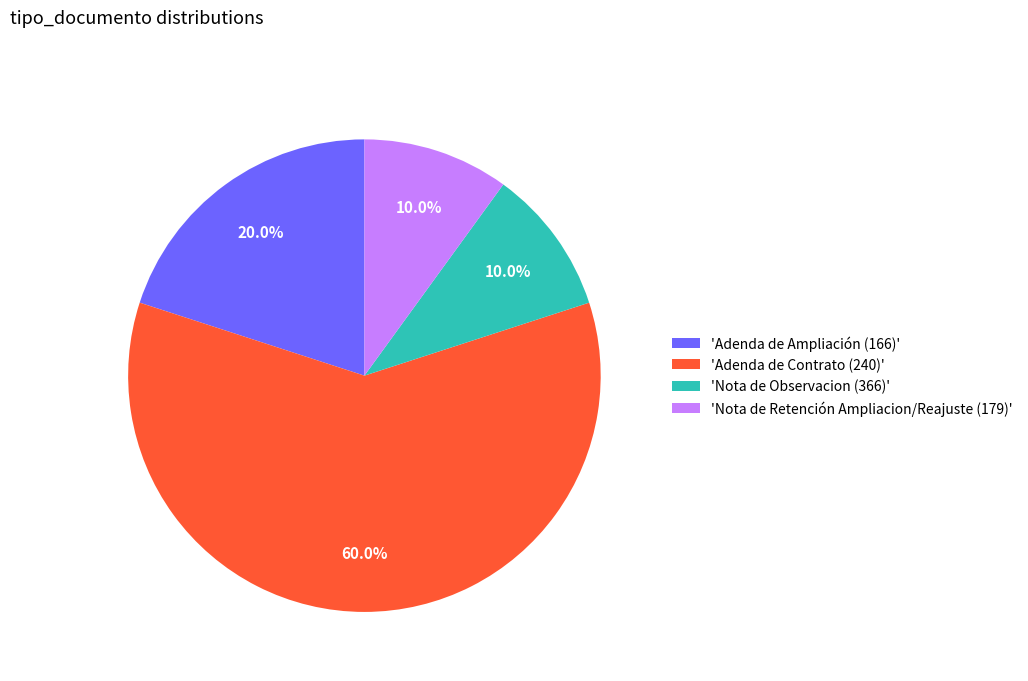

Which category accounts for the majority?

'Adenda de Contrato (240)'